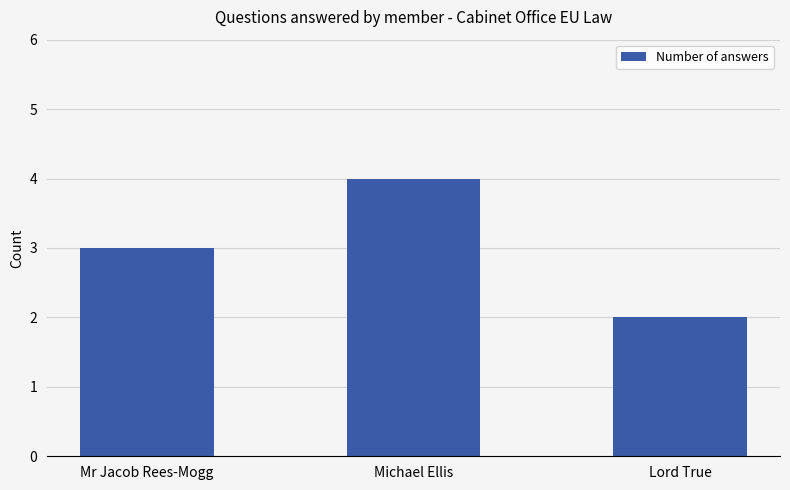

What is the label of the 3rd bar from the left?

Lord True